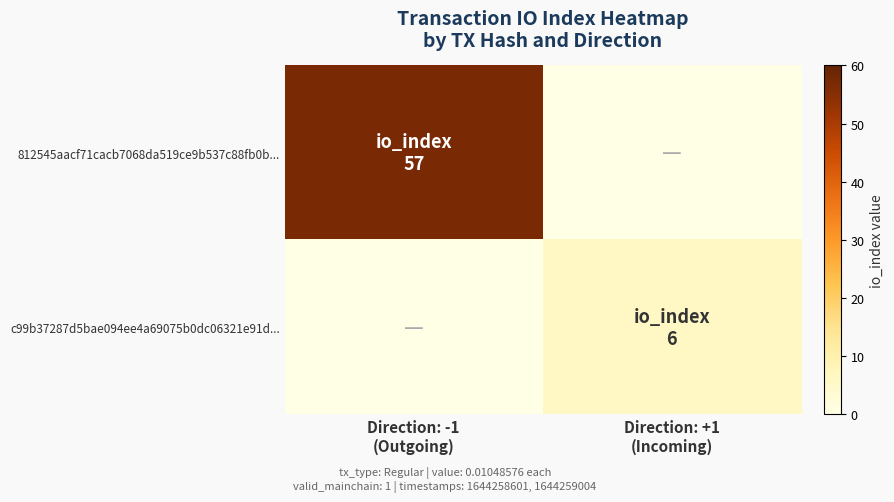

Reading left to right, transcribe all the data shown in this chart.

812545aacf71cacb7068da519ce9b537c88fb0b...: Direction: -1
(Outgoing)=57	Direction: +1
(Incoming)=0
c99b37287d5bae094ee4a69075b0dc06321e91d...: Direction: -1
(Outgoing)=0	Direction: +1
(Incoming)=6